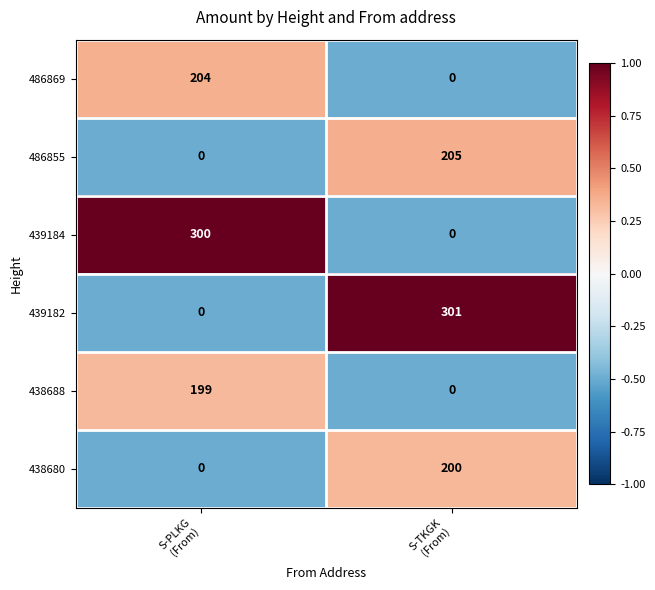

Which series has the largest total across all categories?

439182